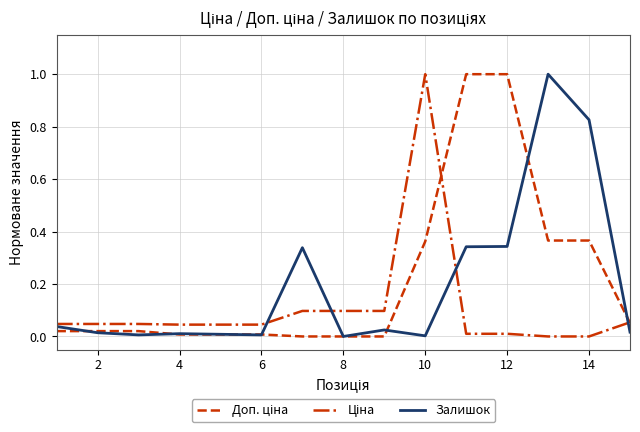

How many lines are shown in the chart?

3